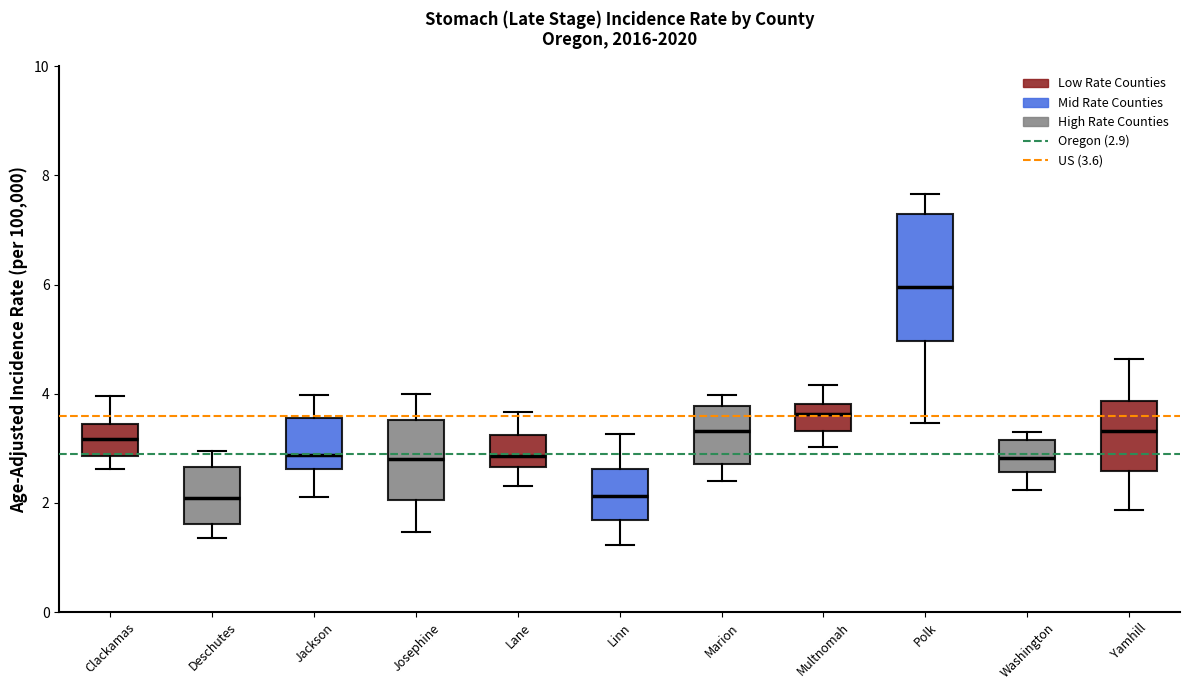

Reading left to right, transcribe this box plot: for each box, give where its median line is, the range the box spans, and where its two whiskers end, as read against the y-axis. The values are not printed on the chart, so give them approximately, as read against the axis.

Clackamas: median 3.2, box 2.8 to 3.4, whiskers 2.6 to 4.0
Deschutes: median 2.0, box 1.6 to 2.6, whiskers 1.4 to 3.0
Jackson: median 2.8, box 2.6 to 3.6, whiskers 2.2 to 4.0
Josephine: median 2.8, box 2.0 to 3.6, whiskers 1.4 to 4.0
Lane: median 2.8, box 2.6 to 3.2, whiskers 2.4 to 3.6
Linn: median 2.2, box 1.6 to 2.6, whiskers 1.2 to 3.2
Marion: median 3.4, box 2.8 to 3.8, whiskers 2.4 to 4.0
Multnomah: median 3.6, box 3.4 to 3.8, whiskers 3.0 to 4.2
Polk: median 6.0, box 5.0 to 7.2, whiskers 3.4 to 7.6
Washington: median 2.8, box 2.6 to 3.2, whiskers 2.2 to 3.2 (just above the box's upper edge)
Yamhill: median 3.4, box 2.6 to 3.8, whiskers 1.8 to 4.6